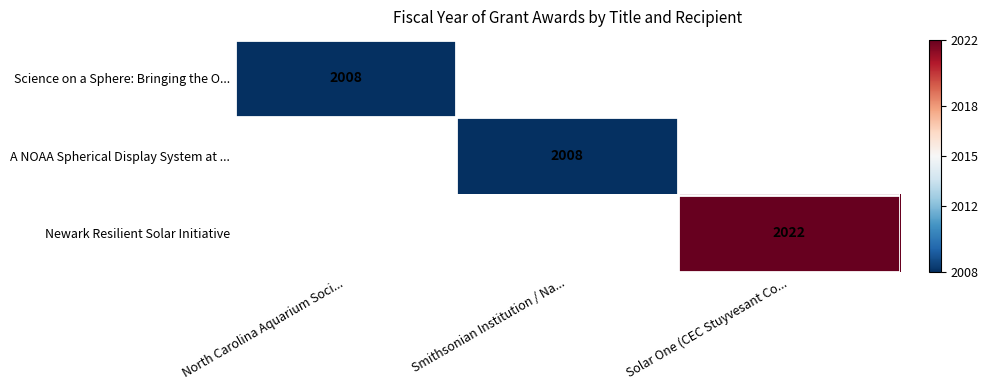

Is it true that A NOAA Spherical Display System at ... equals 1341 at Smithsonian Institution / Na...?

False